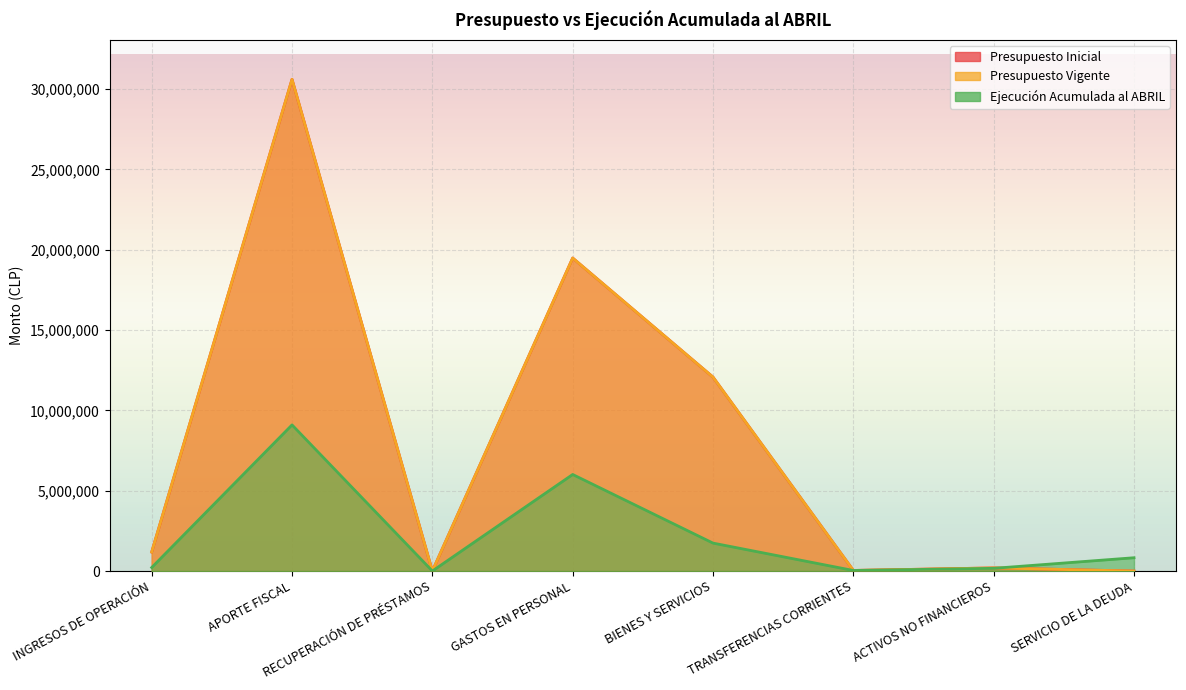

True or false: Presupuesto Inicial and Presupuesto Vigente intersect in this chart.

False